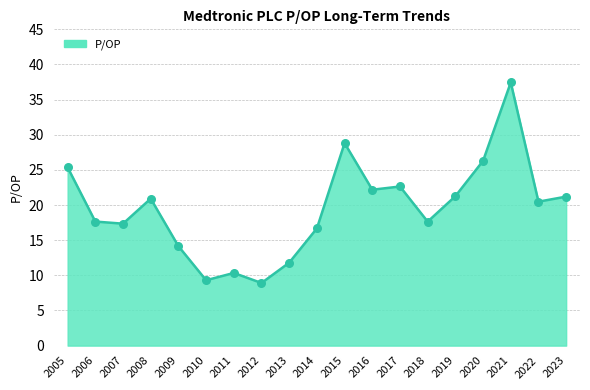

Approximately how many times larger is the value at 2011 compared to 2006?

0.6